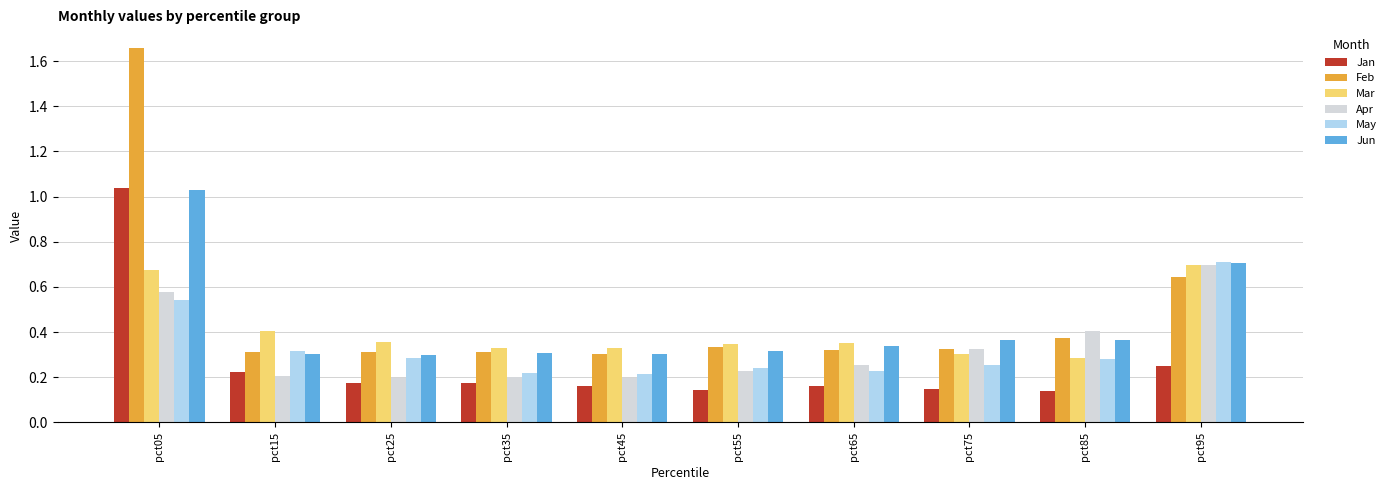

What is the sum of all Mar values?

4.1